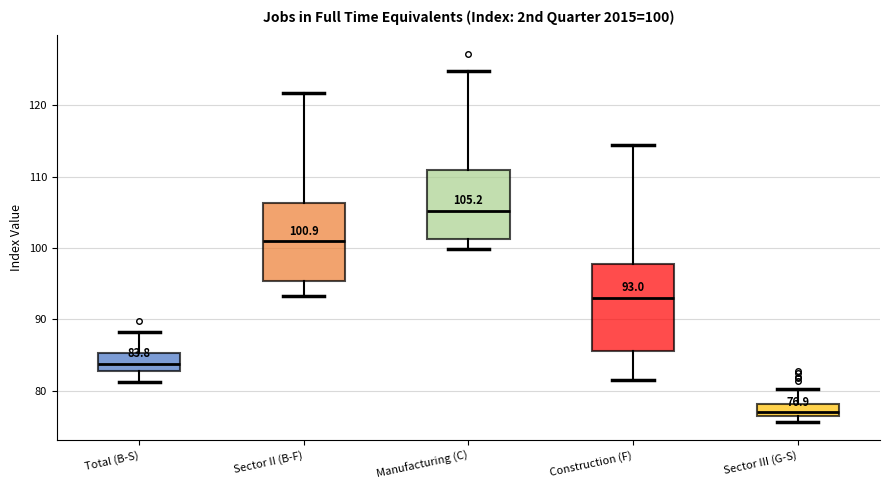

Which box is the tallest, from its lower edge to its upper edge?

Construction (F)